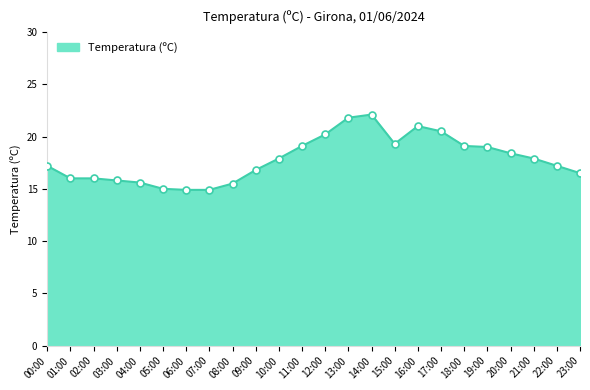

What is the ratio of the value at 13:00 to the value at 22:00?

1.3